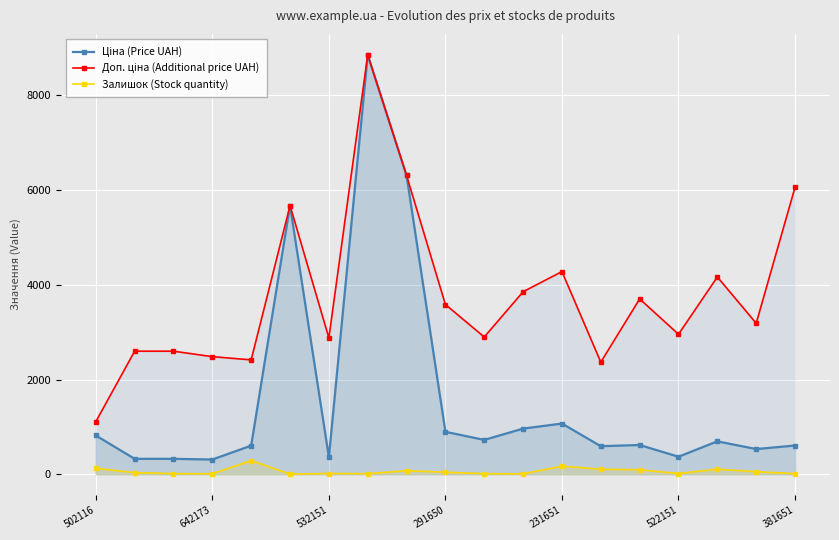

True or false: Залишок (Stock quantity) has more than 1 points higher than both neighbors.

True